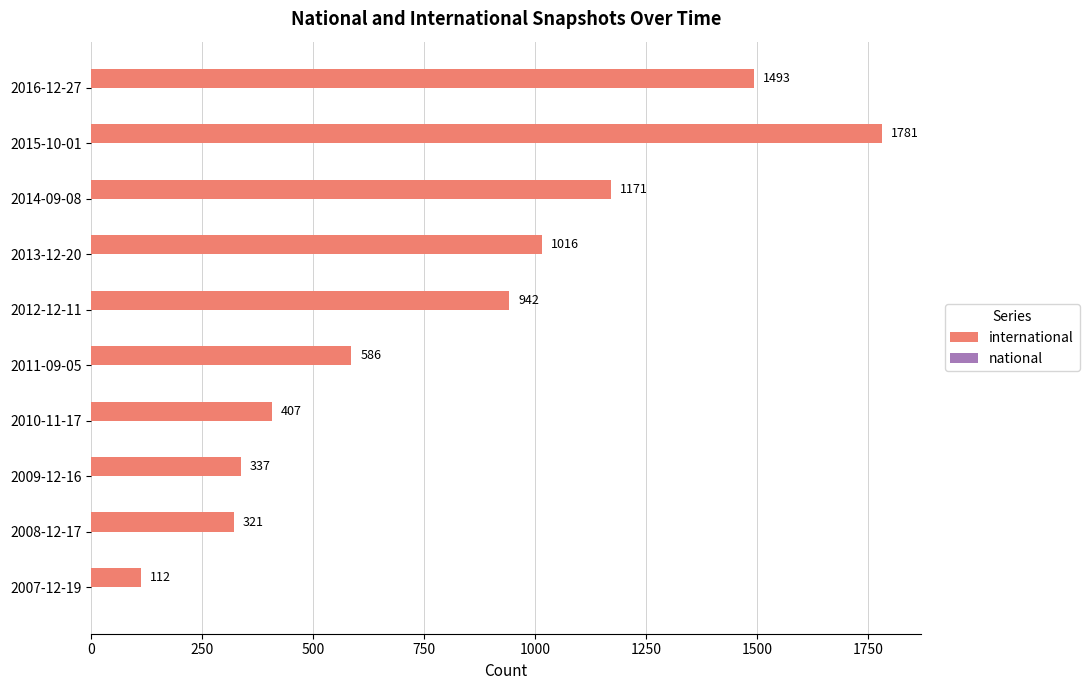

At which category does the chart reach its peak across all series?

2015-10-01